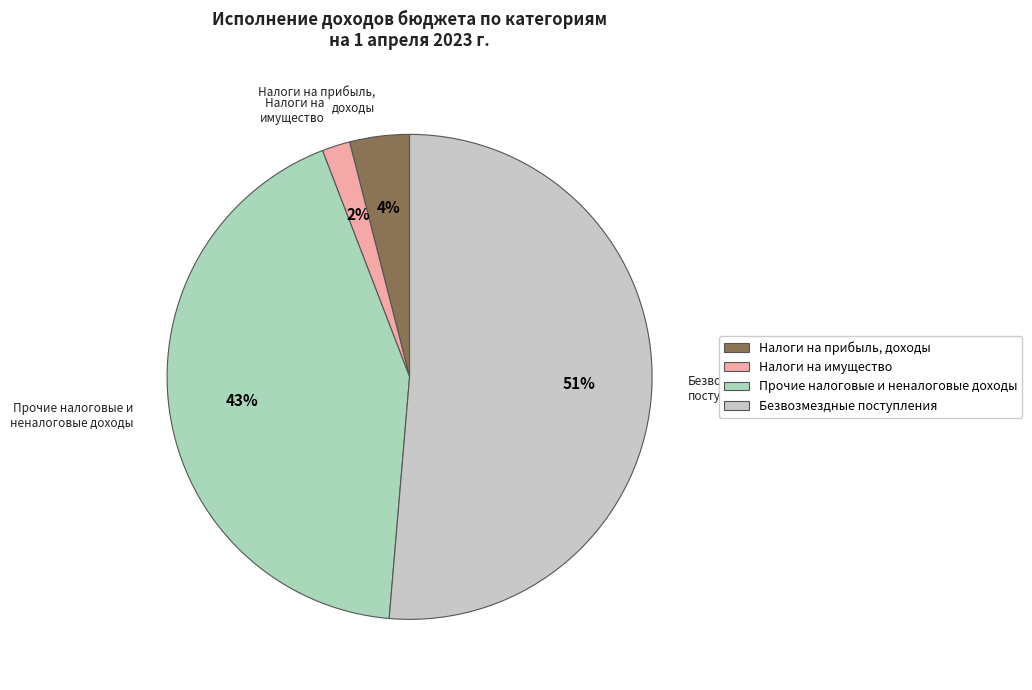

The Налоги на имущество slice represents 2% of the pie. True or false?

True